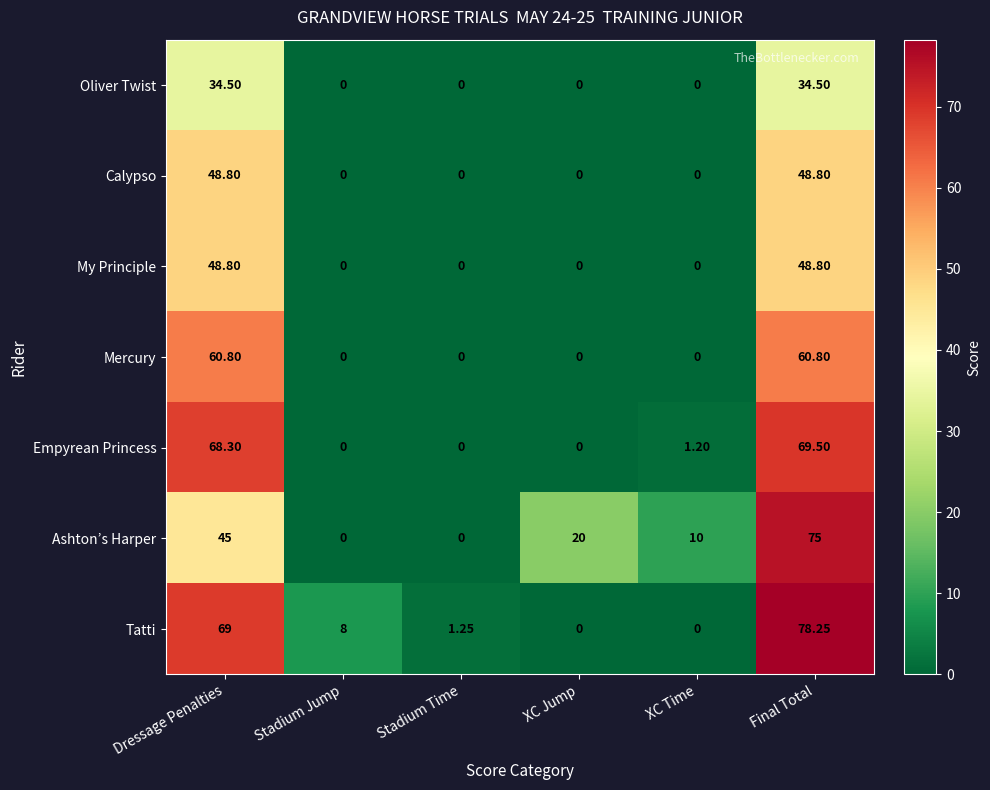

Which label corresponds to the largest value in the chart?

Final Total